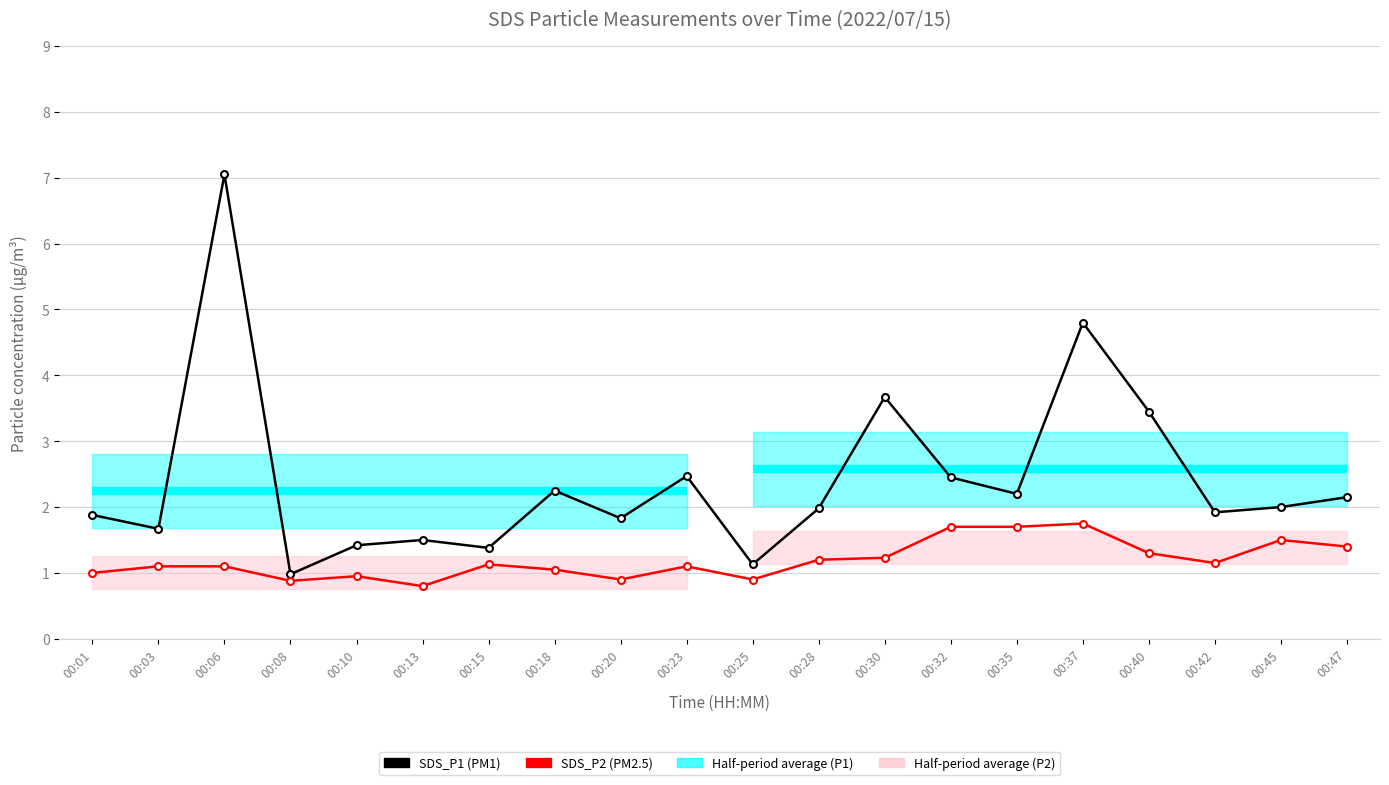

At 00:08, list the series in order from largest to smallest.

SDS_P1, SDS_P2